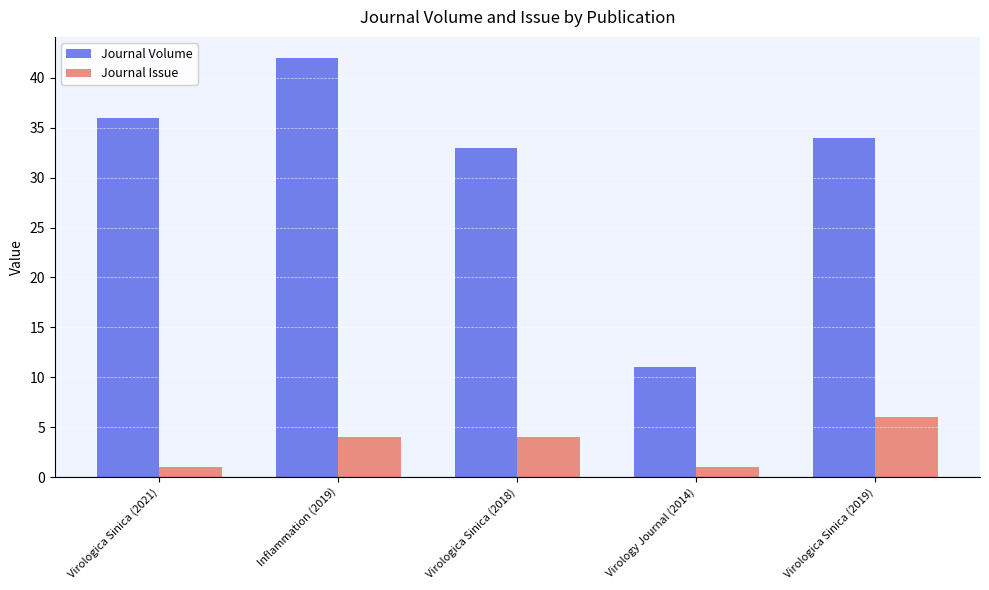

What are all the series names shown in the legend?

Journal Volume, Journal Issue